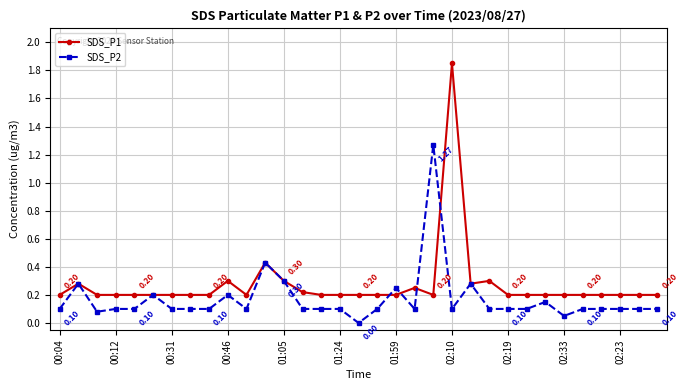

Rank the series by their average value, from highest to lowest.

SDS_P1, SDS_P2